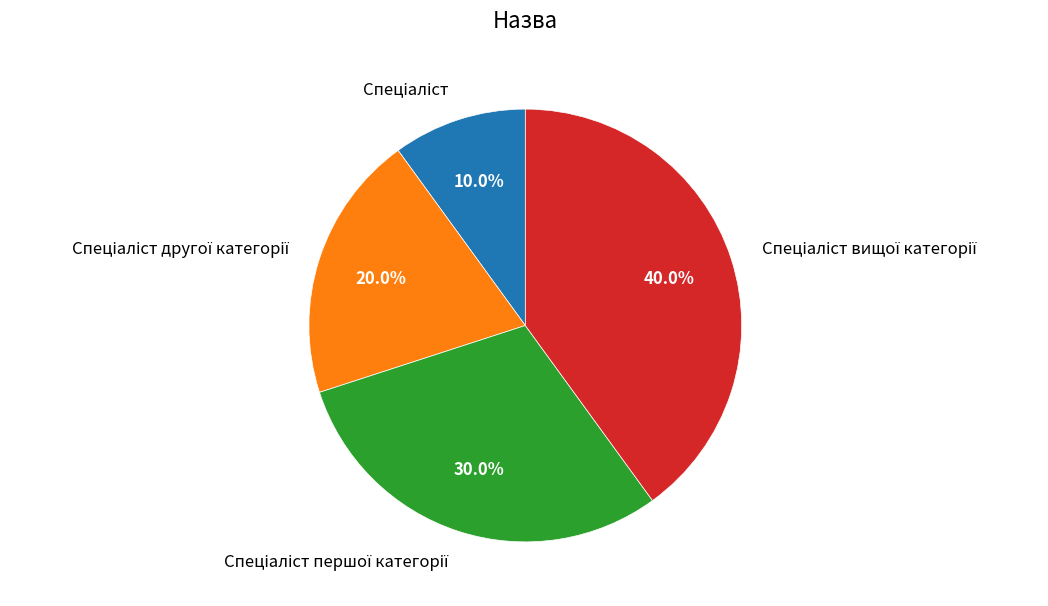

Is there a majority slice in this chart?

No